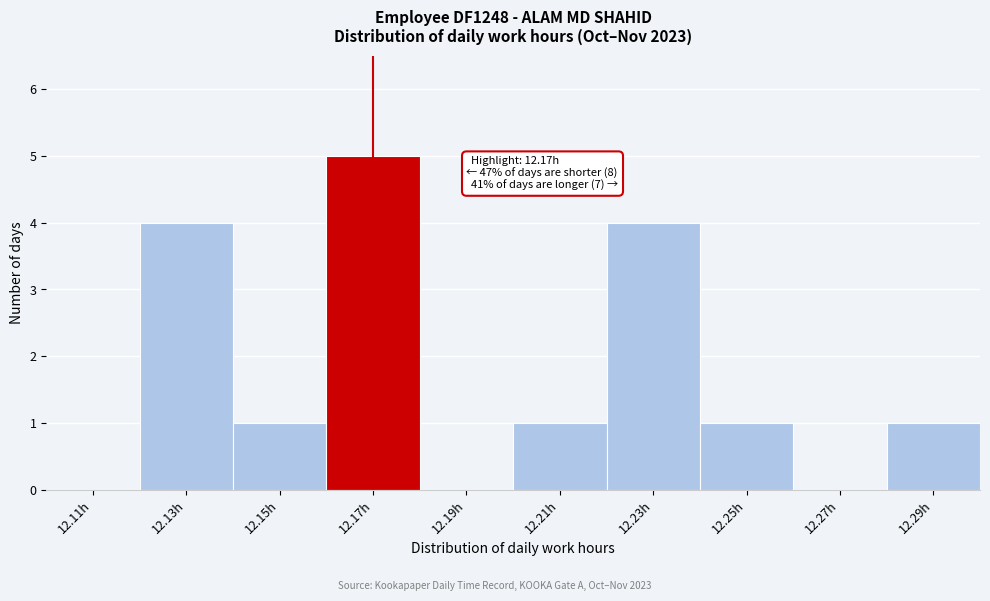

Which range on the x-axis has the tallest bar?

12.16 to 12.18